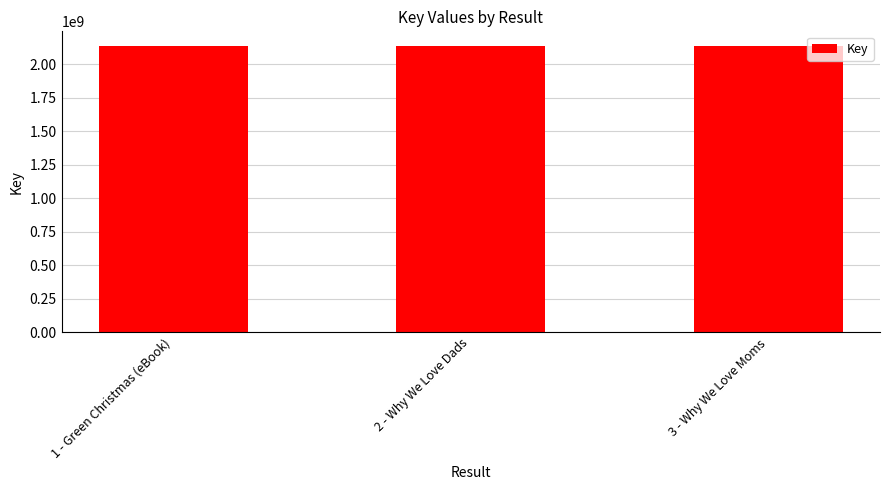

How many values are below 2137702510?

1